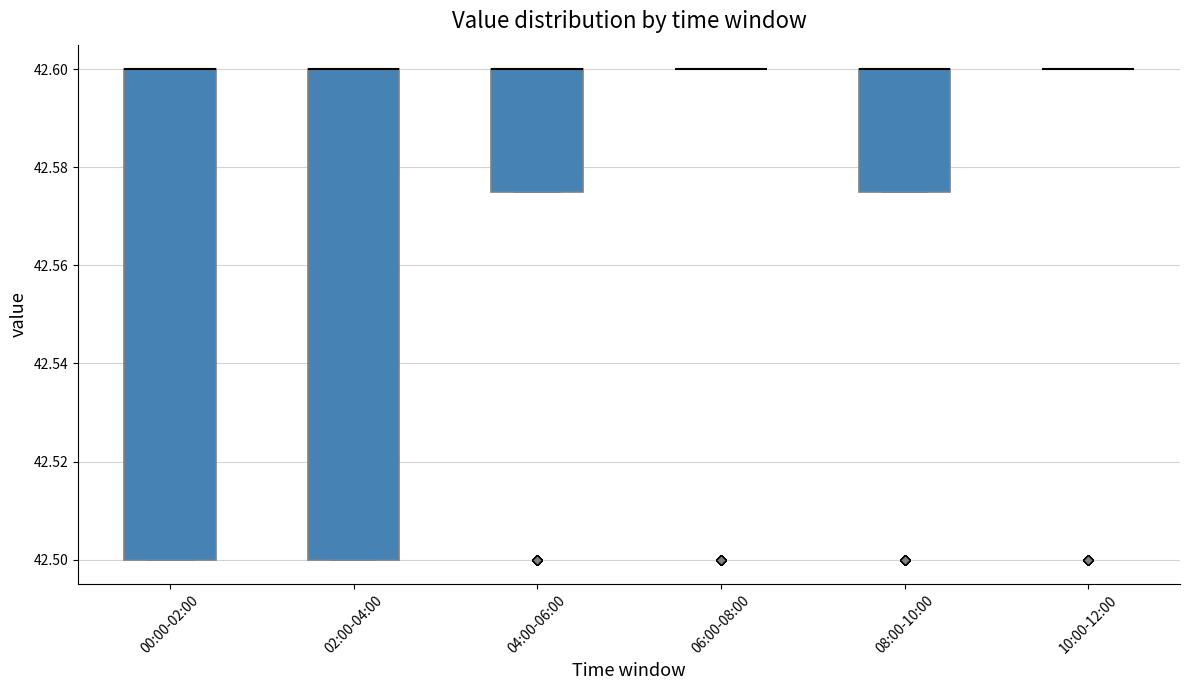

Reading left to right, read every box against the y-axis: the position of its median line, the range the box covers, and the ends of its whiskers. The values are not printed on the chart, so give them approximately, as read against the axis.

00:00-02:00: median 42.600 (drawn on the box's upper edge), box 42.500 to 42.600, whiskers 42.500 to 42.600
02:00-04:00: median 42.600 (drawn on the box's upper edge), box 42.500 to 42.600, whiskers 42.500 to 42.600
04:00-06:00: median 42.600 (drawn on the box's upper edge), box 42.576 to 42.600, whiskers 42.576 to 42.600
06:00-08:00: box collapsed to a line at 42.600, whiskers 42.600 to 42.600
08:00-10:00: median 42.600 (drawn on the box's upper edge), box 42.576 to 42.600, whiskers 42.576 to 42.600
10:00-12:00: box collapsed to a line at 42.600, whiskers 42.600 to 42.600